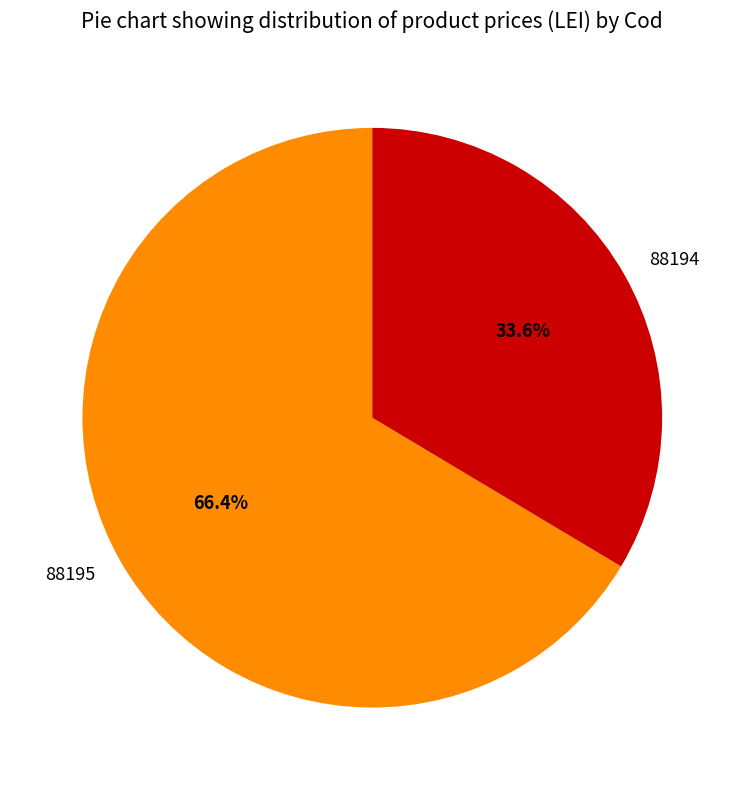

Which category has the biggest portion of the pie?

88195